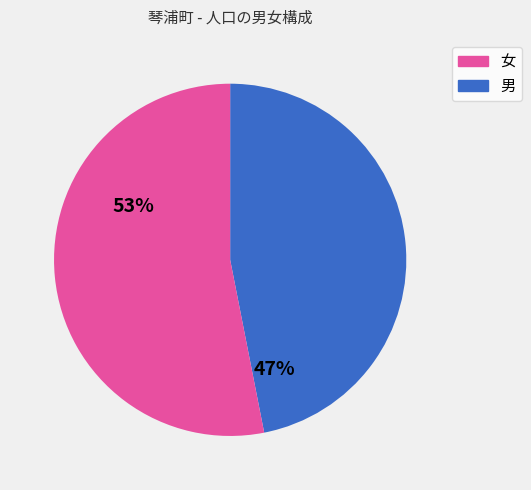

Is there a majority slice in this chart?

Yes